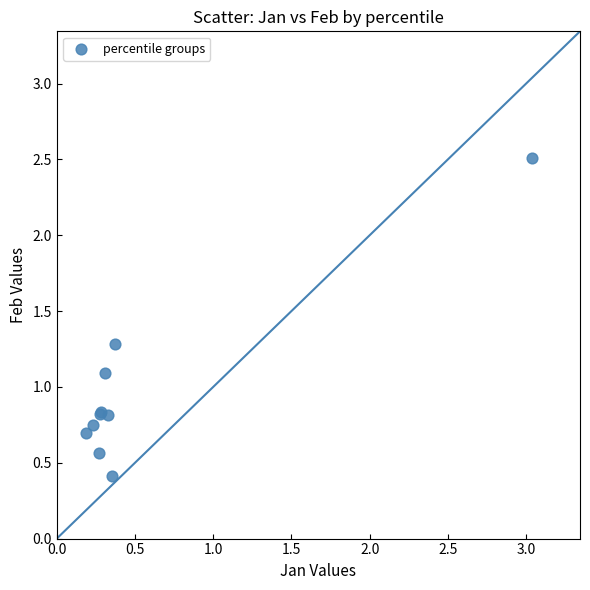

What Y value in the scatter plot is closest to 1?

1.1